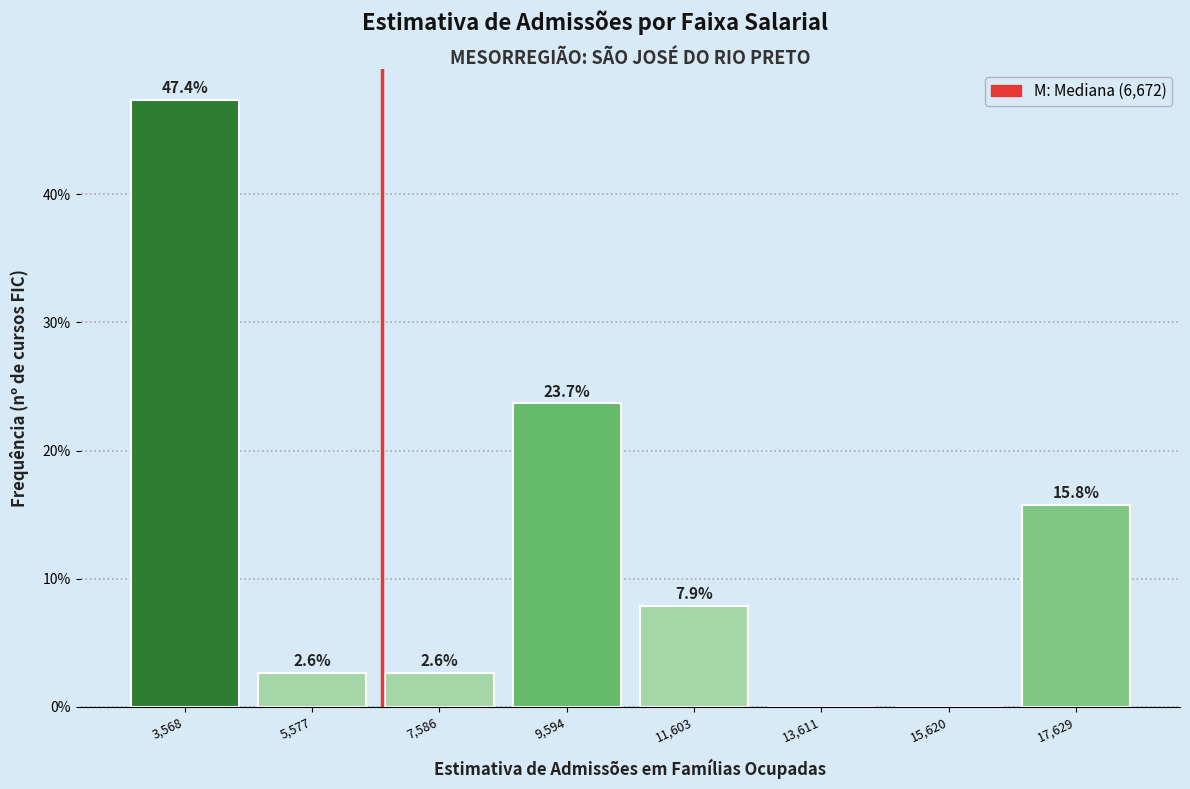

Which range on the x-axis has the tallest bar?

2500 to 4500